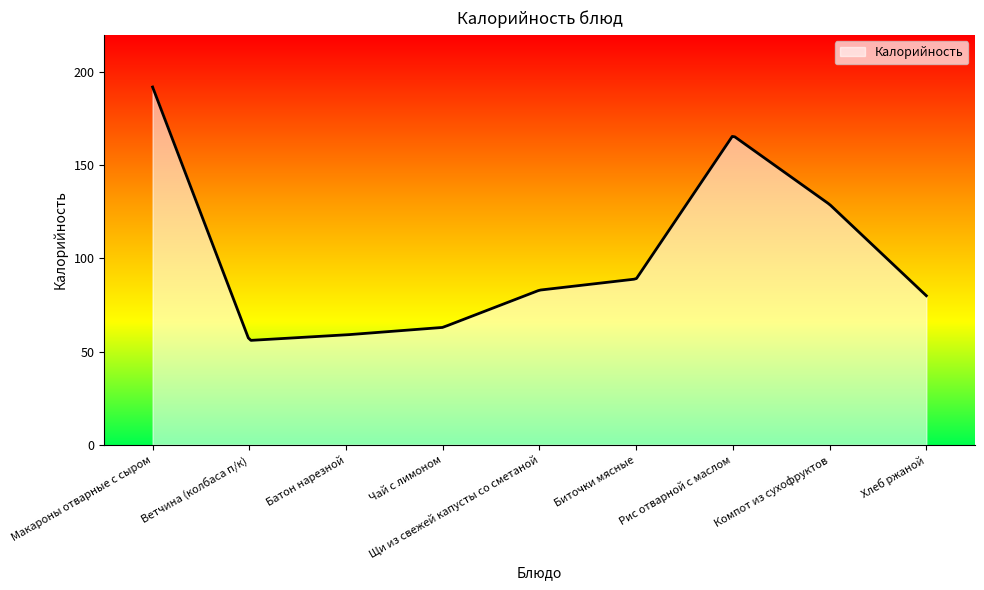

What is the greatest value displayed?

192.0